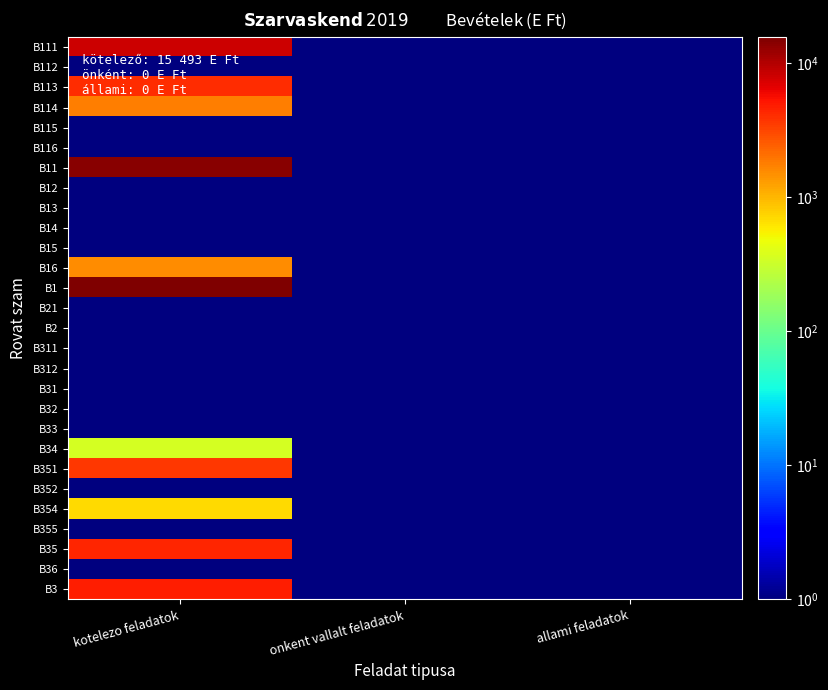

What is the total value across all series at kotelezo feladatok?

58784.5